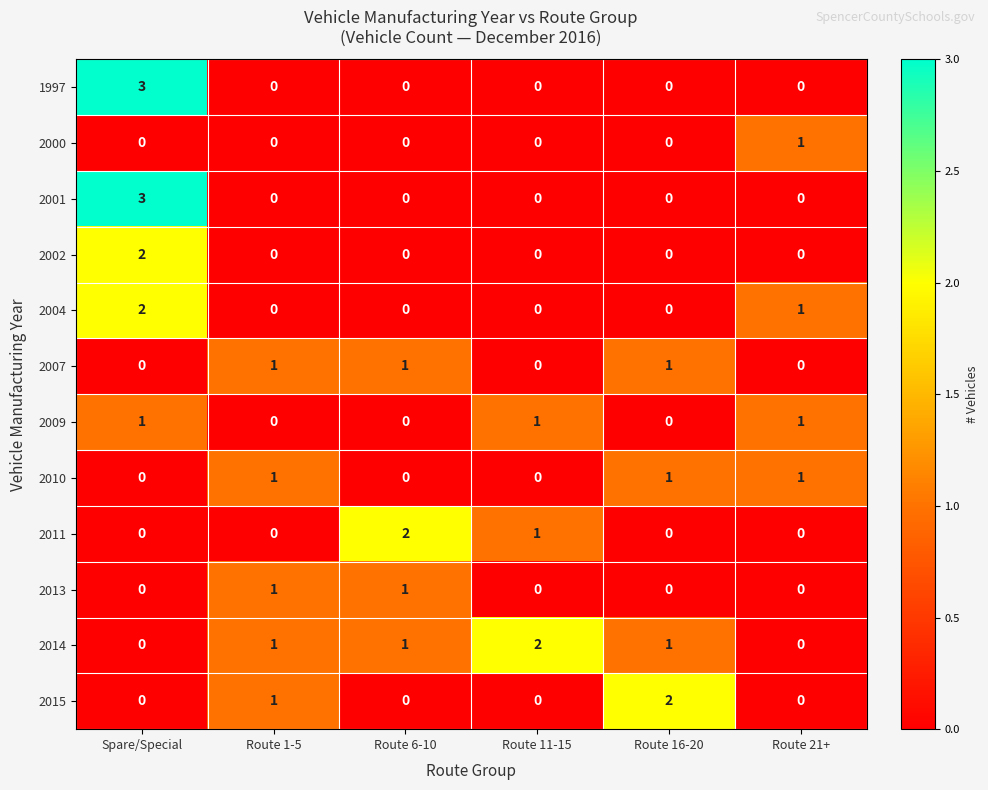

What is the total value across all series at Route 11-15?

4